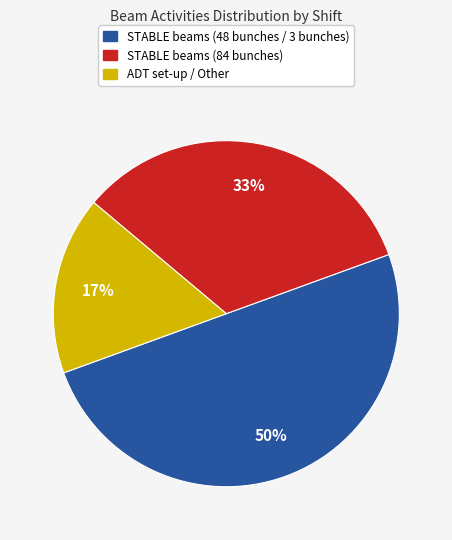

To the nearest percent, what is the difference between the largest and smallest slice percentages?

33%